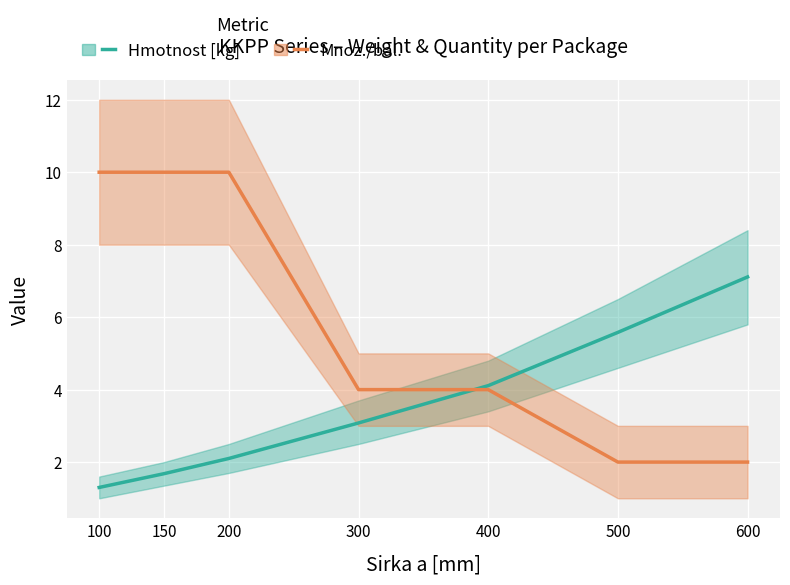

The value of Hmotnost [kg] at 600 is 10.0. True or false?

False